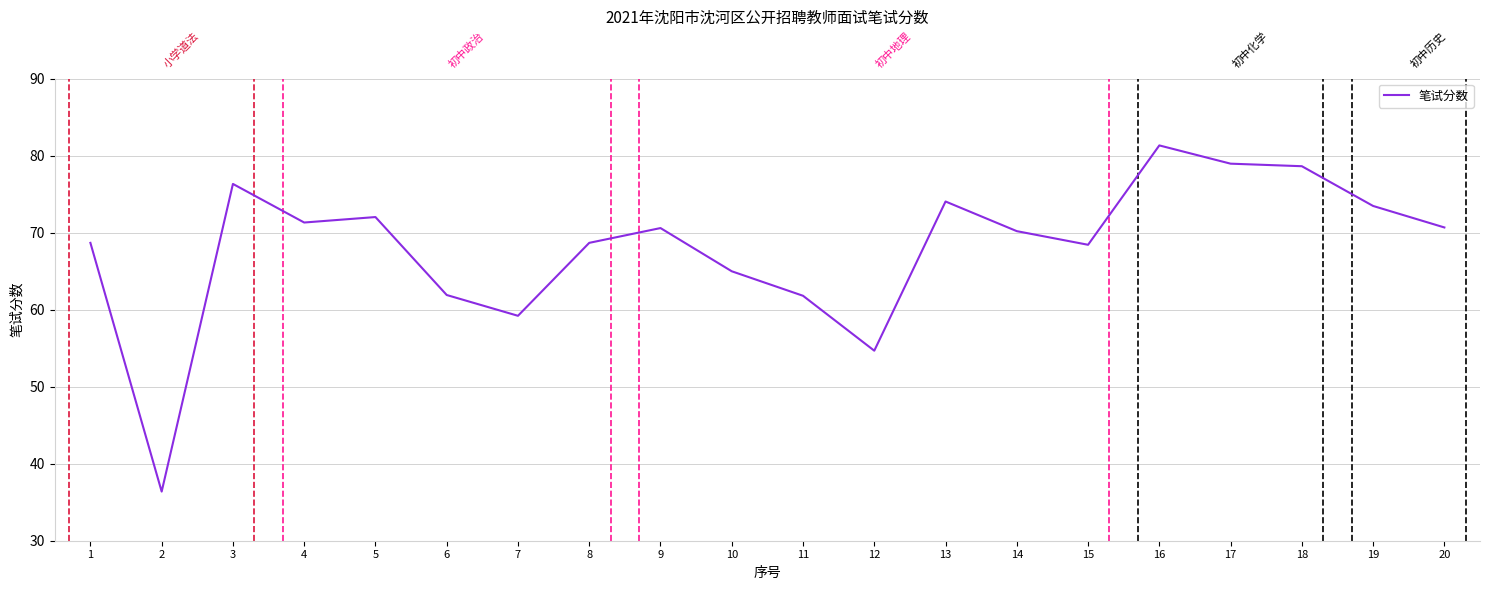

Read the value at 7.

59.2